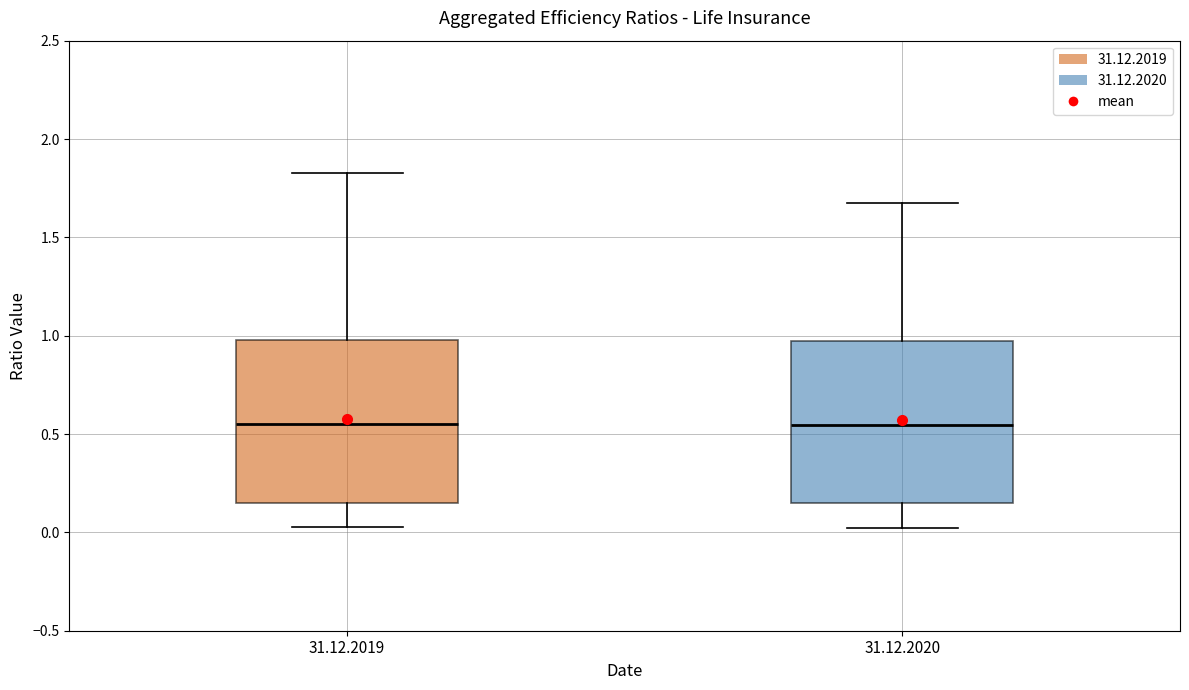

Reading left to right, read every box against the y-axis: the position of its median line, the range the box covers, and the ends of its whiskers. The values are not printed on the chart, so give them approximately, as read against the axis.

31.12.2019: median 0.55, box 0.15 to 1.00, whiskers 0.05 to 1.85
31.12.2020: median 0.55, box 0.15 to 0.95, whiskers 0.00 to 1.70